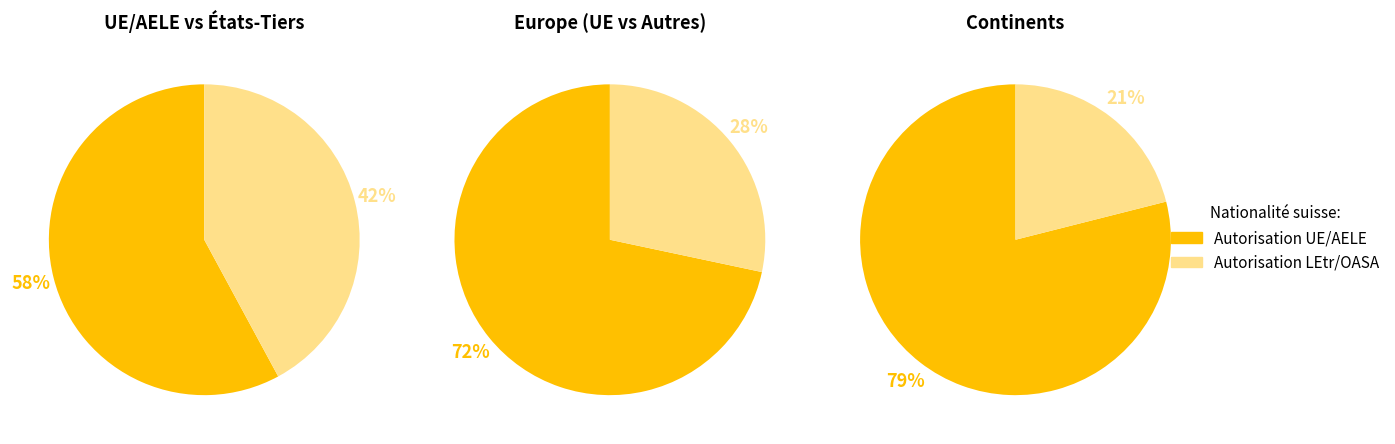

The UE-28/AELE slice represents 1% of the pie. True or false?

False